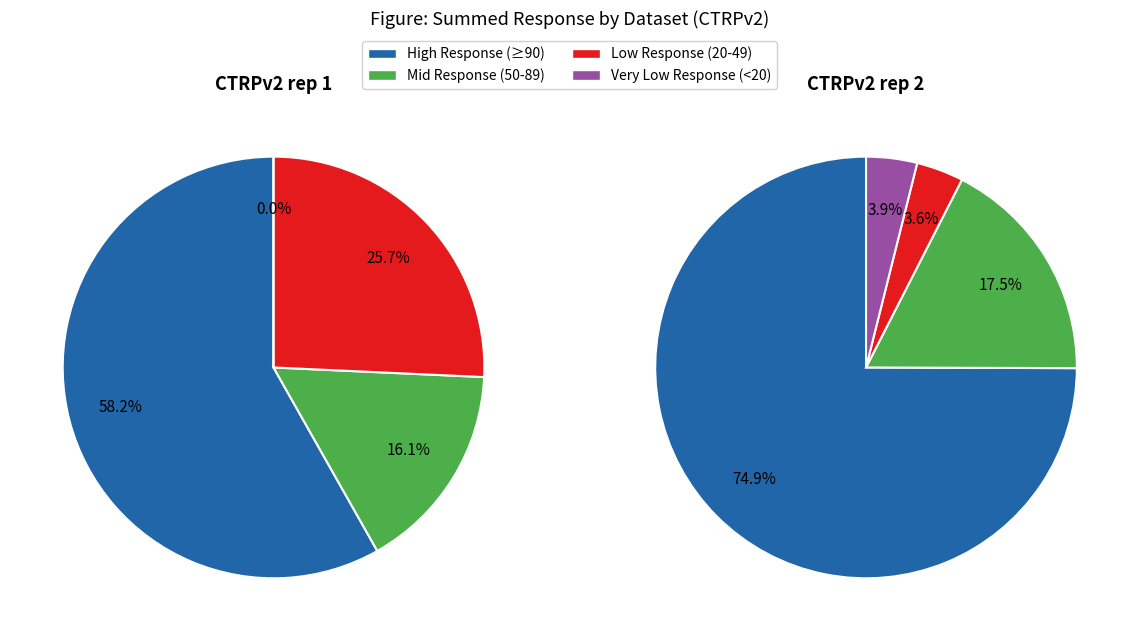

Which series has the widest spread of values?

CTRPv2 rep 2